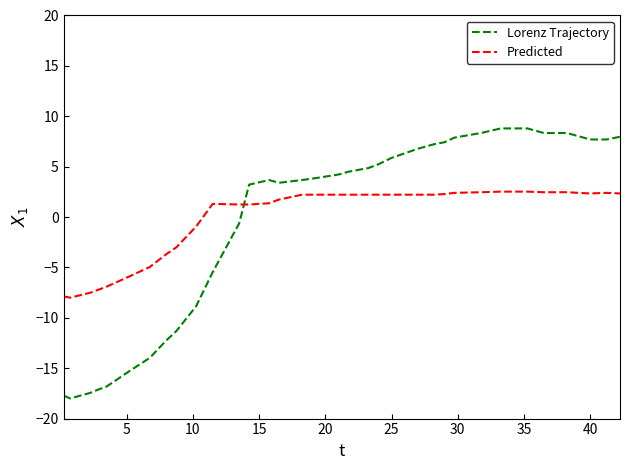

What is the difference between the maximum and minimum values in the Lorenz Trajectory series?

26.8